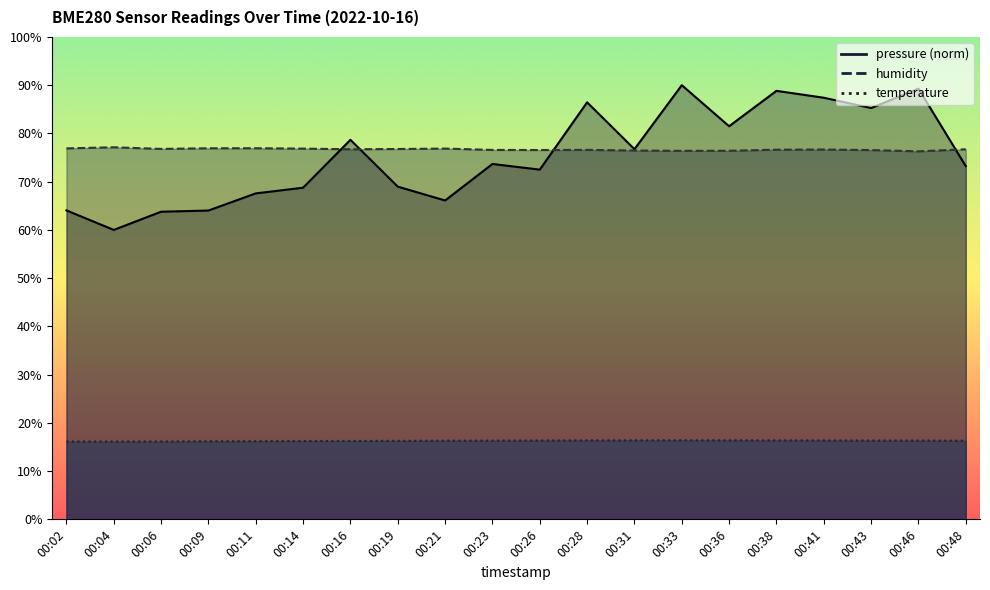

True or false: temperature has a value of 22.2 at 00:26.

False